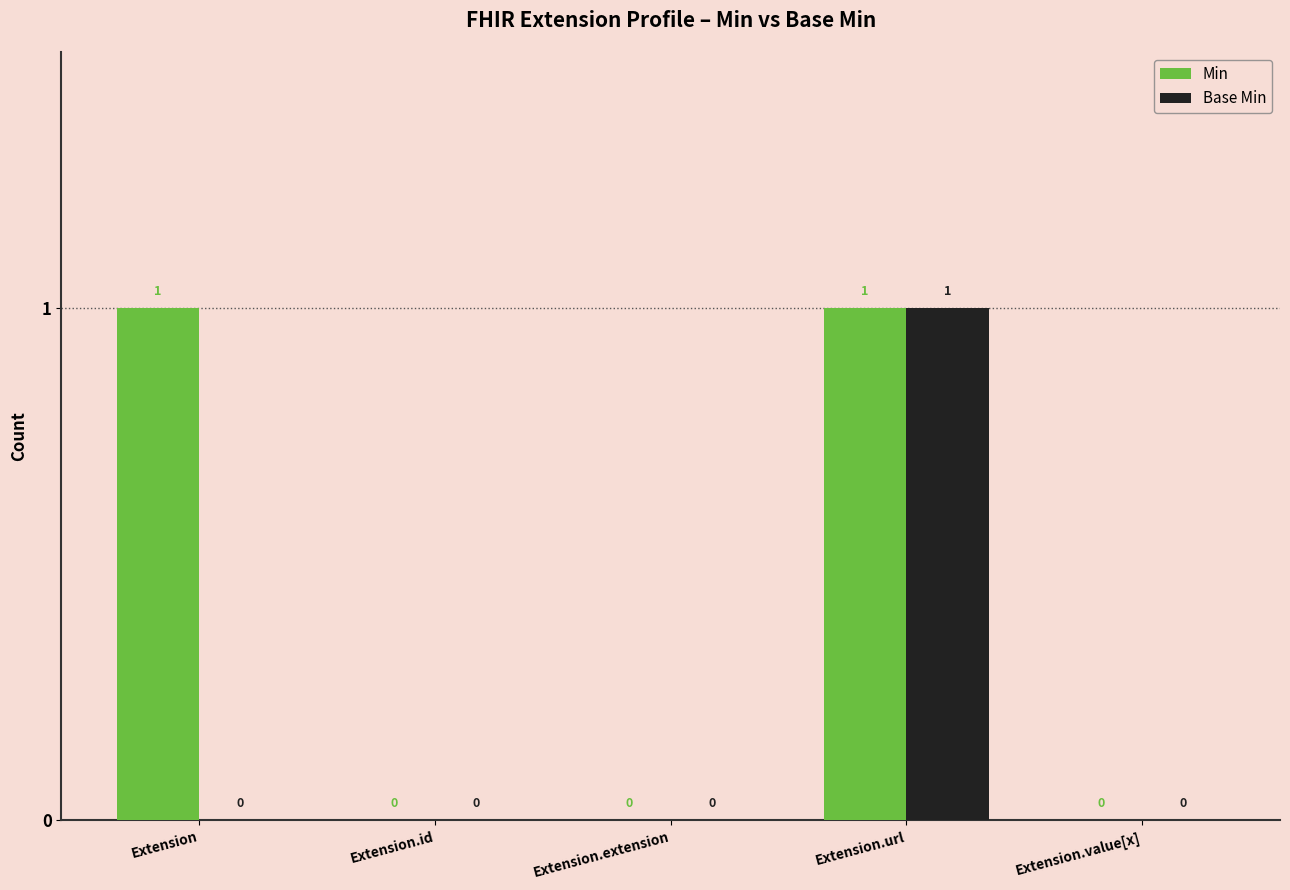

True or false: Base Min has a value of 0 at Extension.value[x].

True